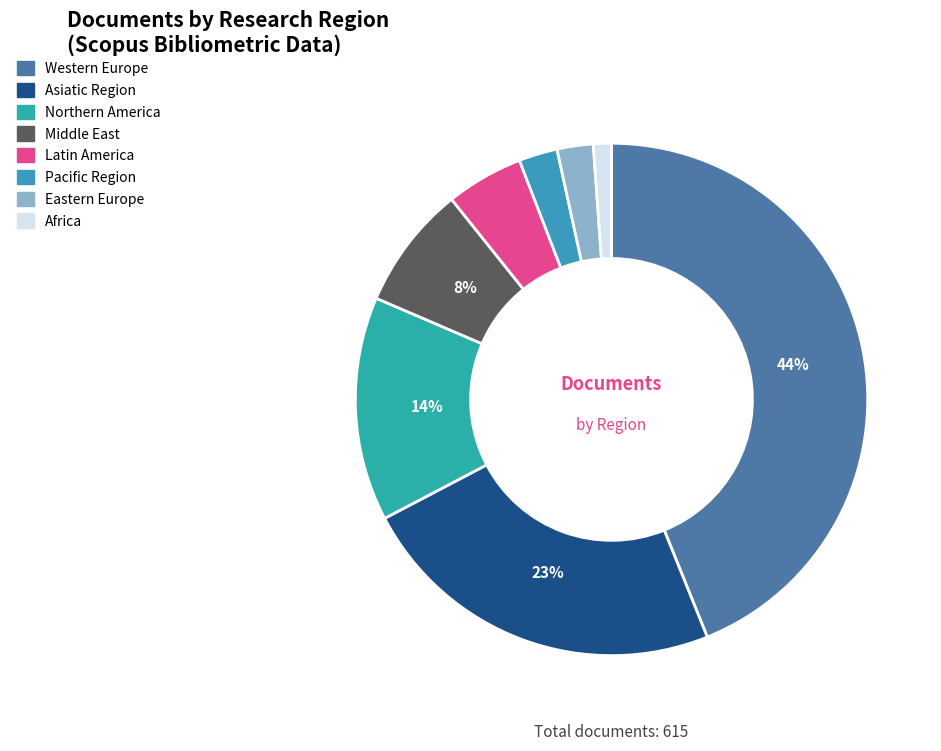

How many slices are in this pie chart?

8